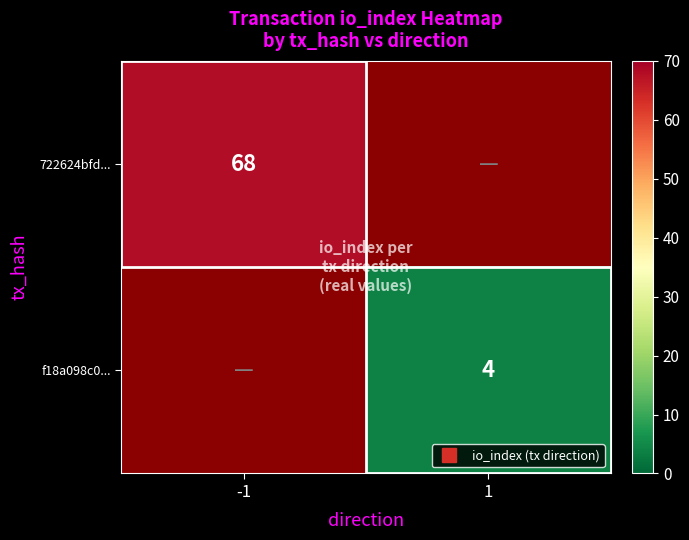

At how many categories does at least one series exceed 36?

1